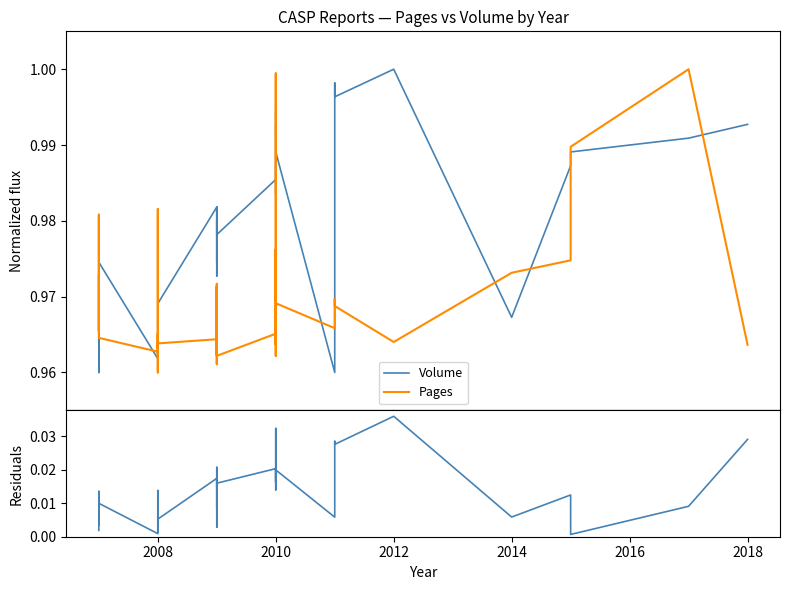

Is the value of Volume at 38 greater than the value of Residuals at 18?

Yes